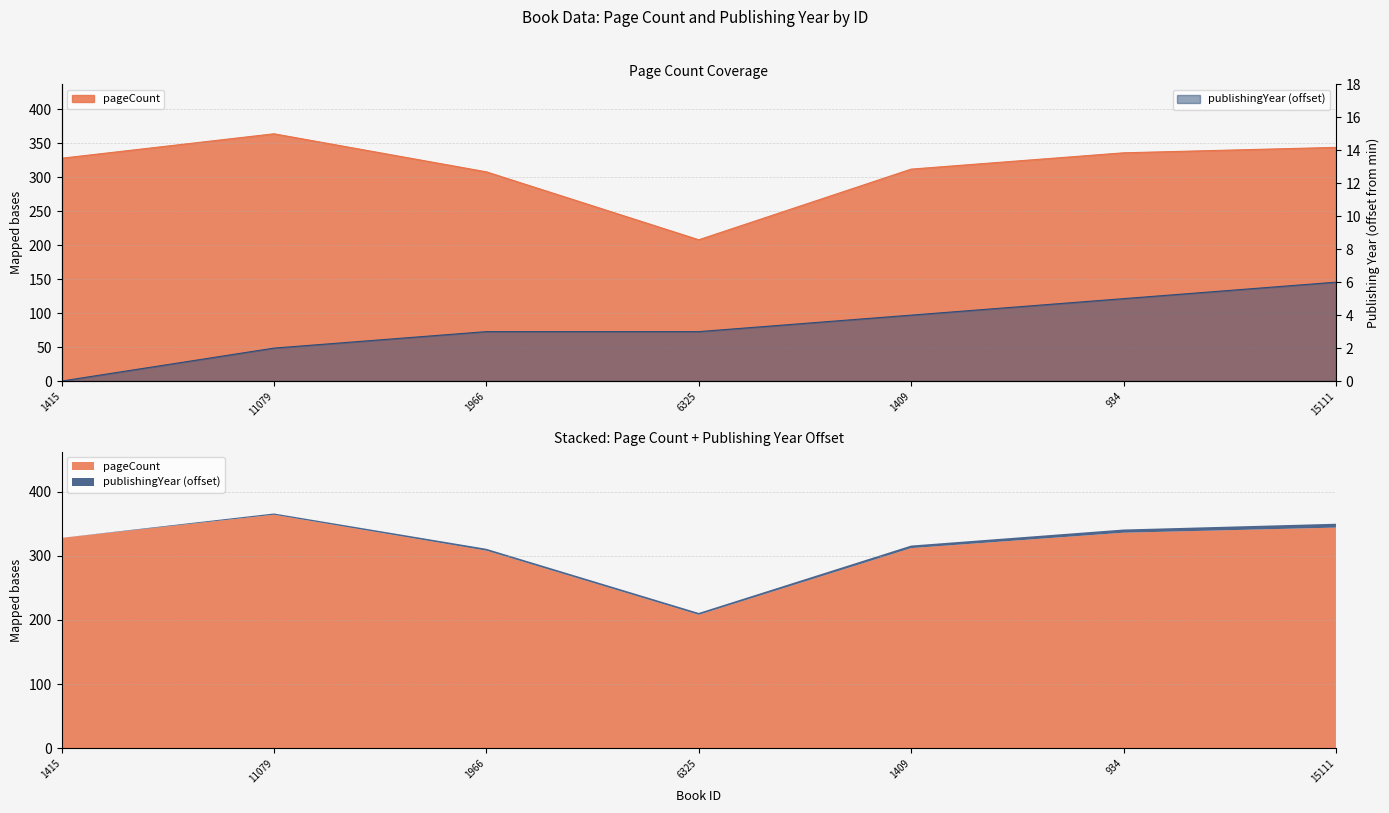

How many positive values does the publishingYear series have?

6